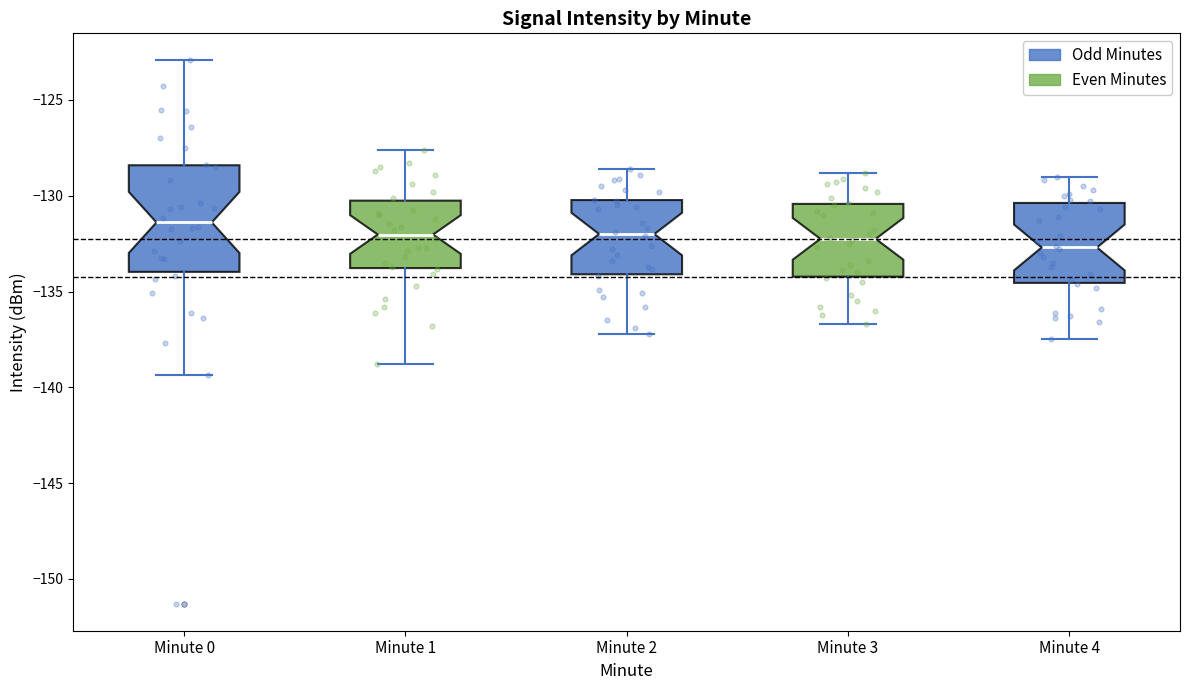

Which box is the tallest, from its lower edge to its upper edge?

Minute 0